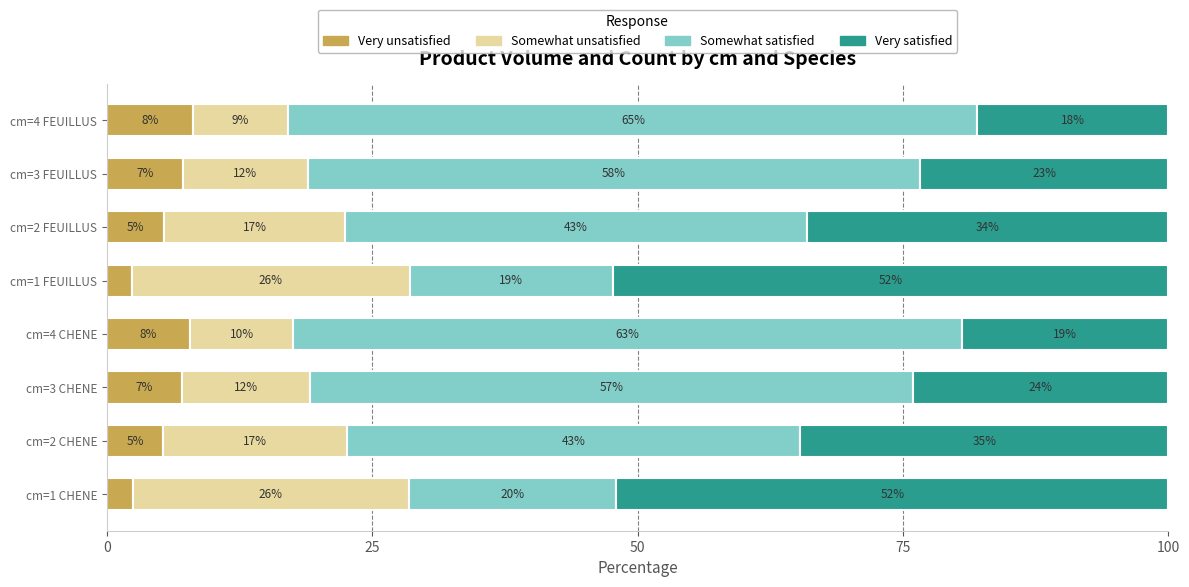

Count the number of data series in this chart.

4